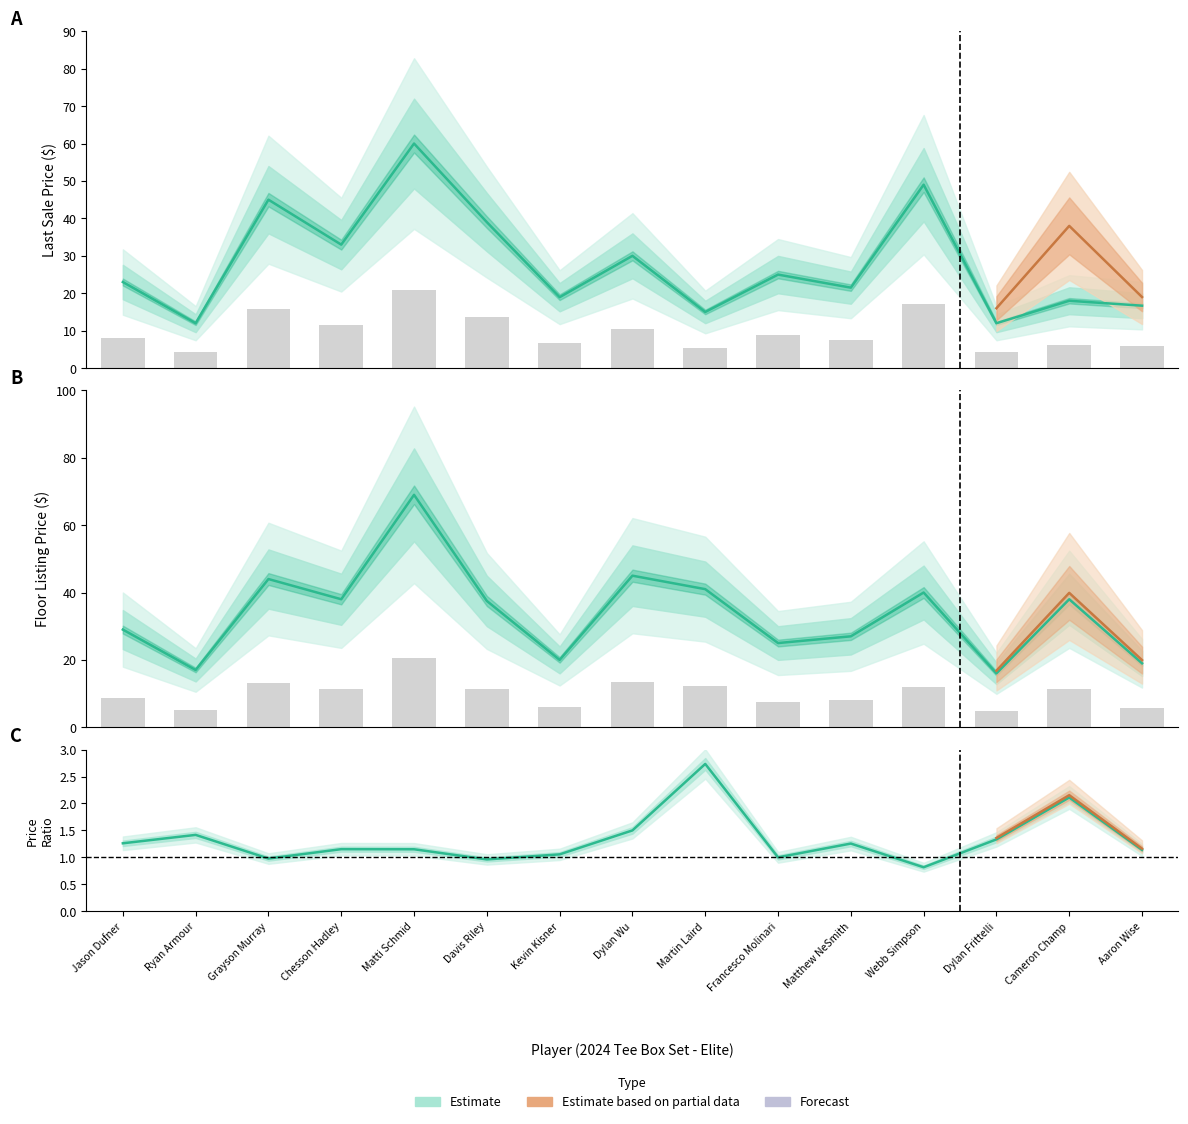

At which label is Price Ratio (Floor/Last Sale) closest to 1?

Francesco Molinari